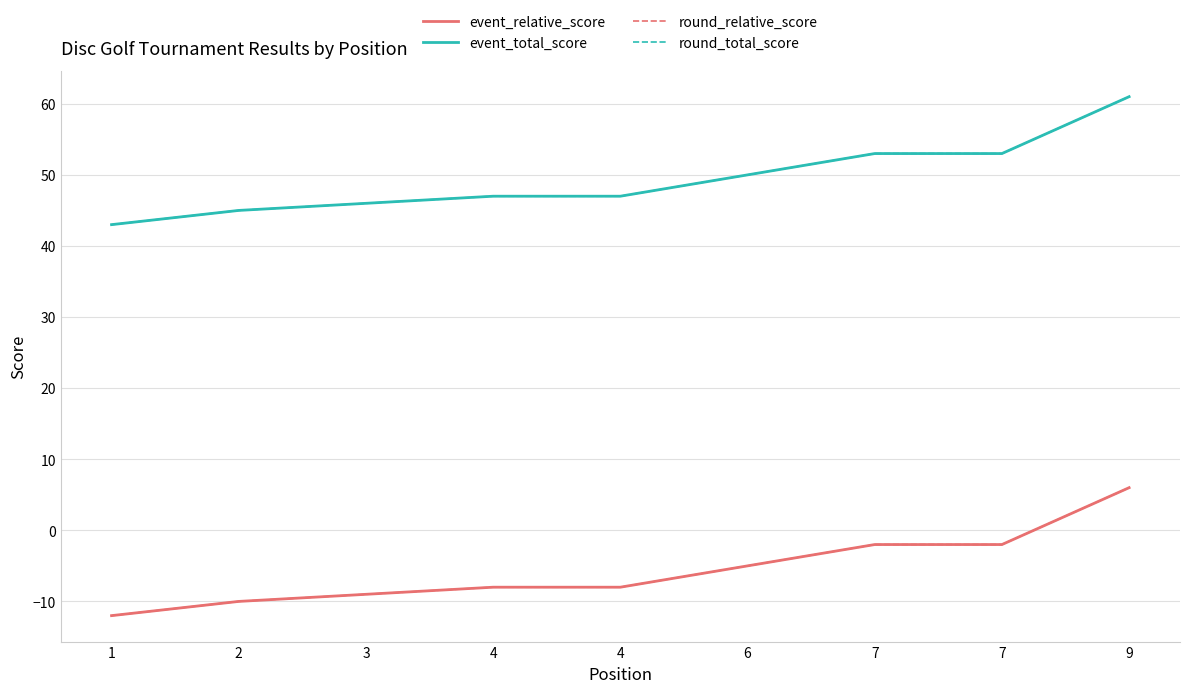

What is the sum of the event_total_score values at 3 and 7?

99